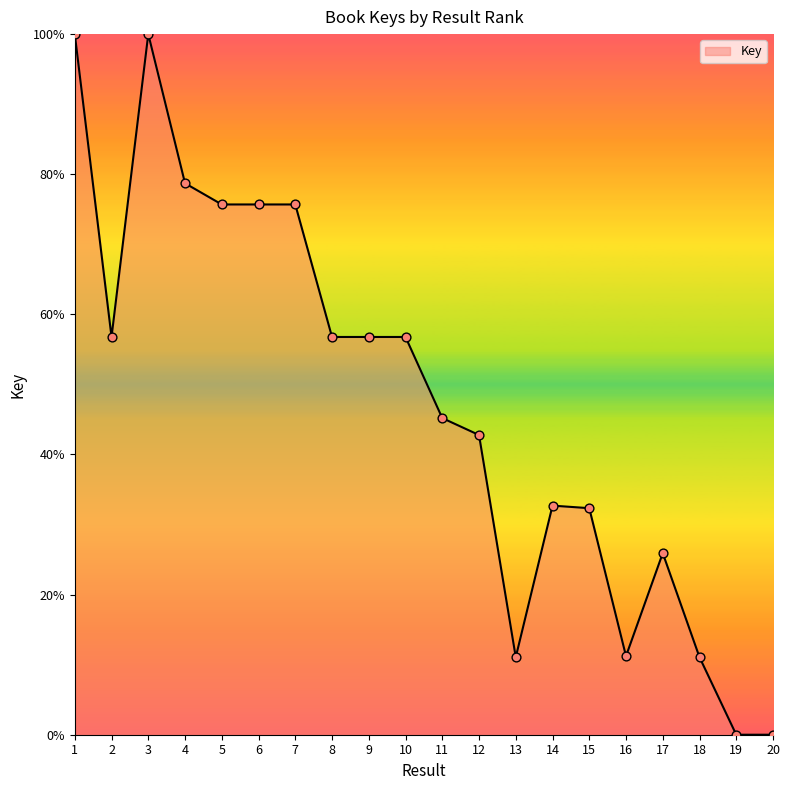

Between 11 and 3, which is larger?

3